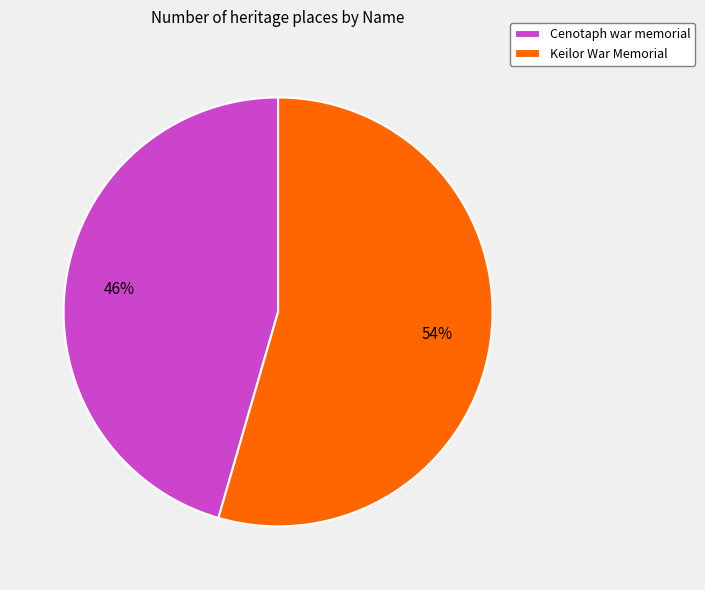

How many slices are in this pie chart?

2